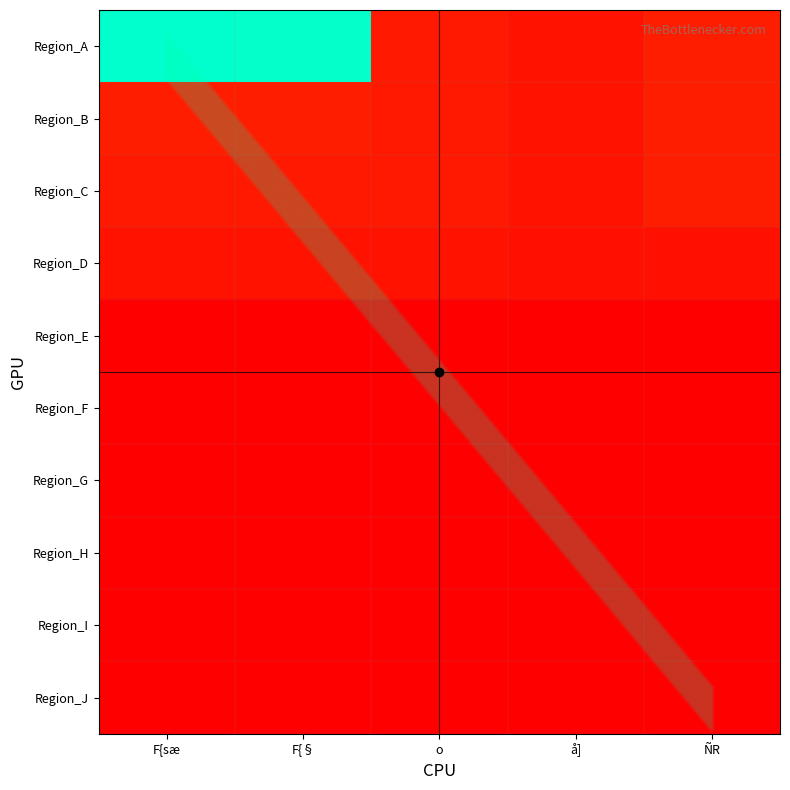

Is the value of Region_A at å] greater than the value of Region_J at F{sæ?

Yes